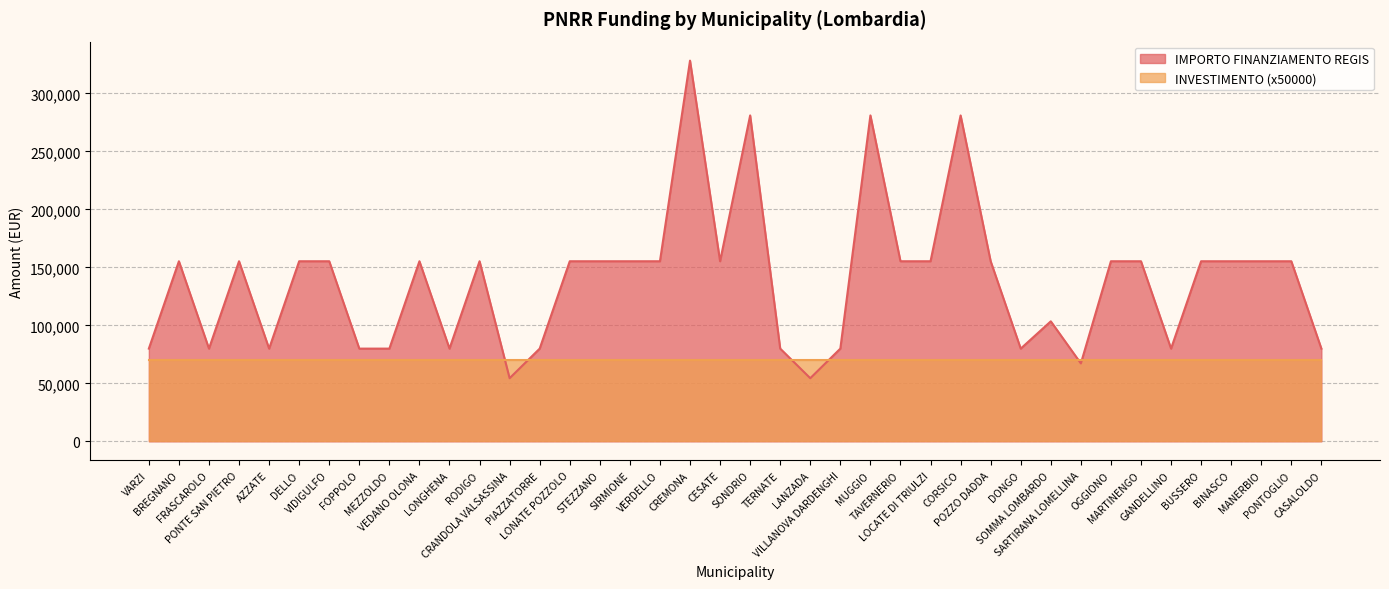

What value does the data have at RODIGO, to the nearest 10?

155230